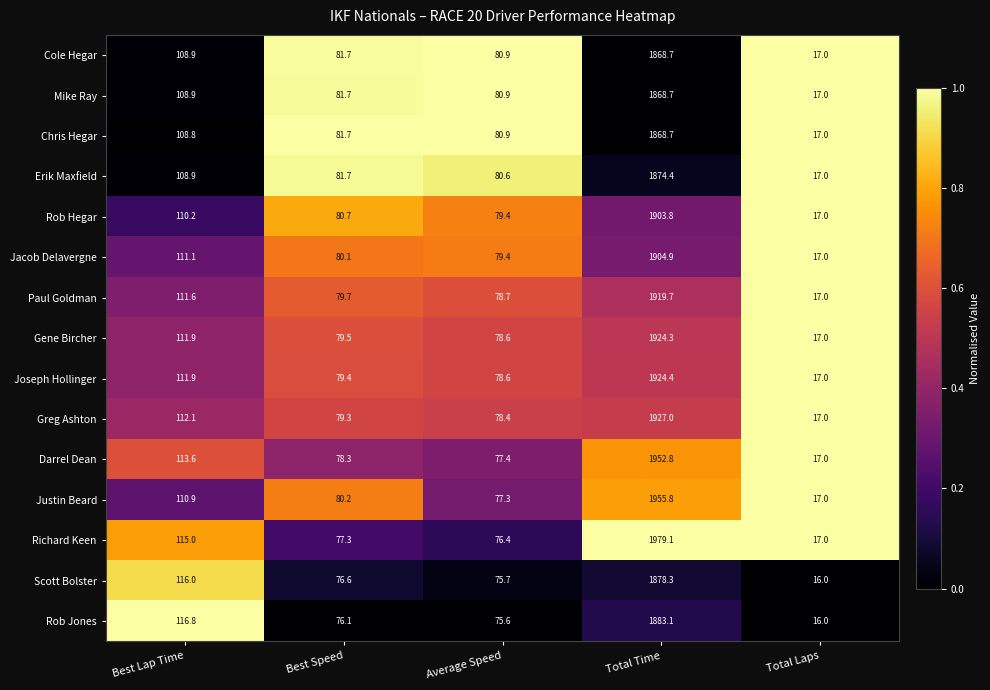

Rank the categories by Richard Keen value from highest to lowest.

Total Time, Best Lap Time, Best Speed, Average Speed, Total Laps